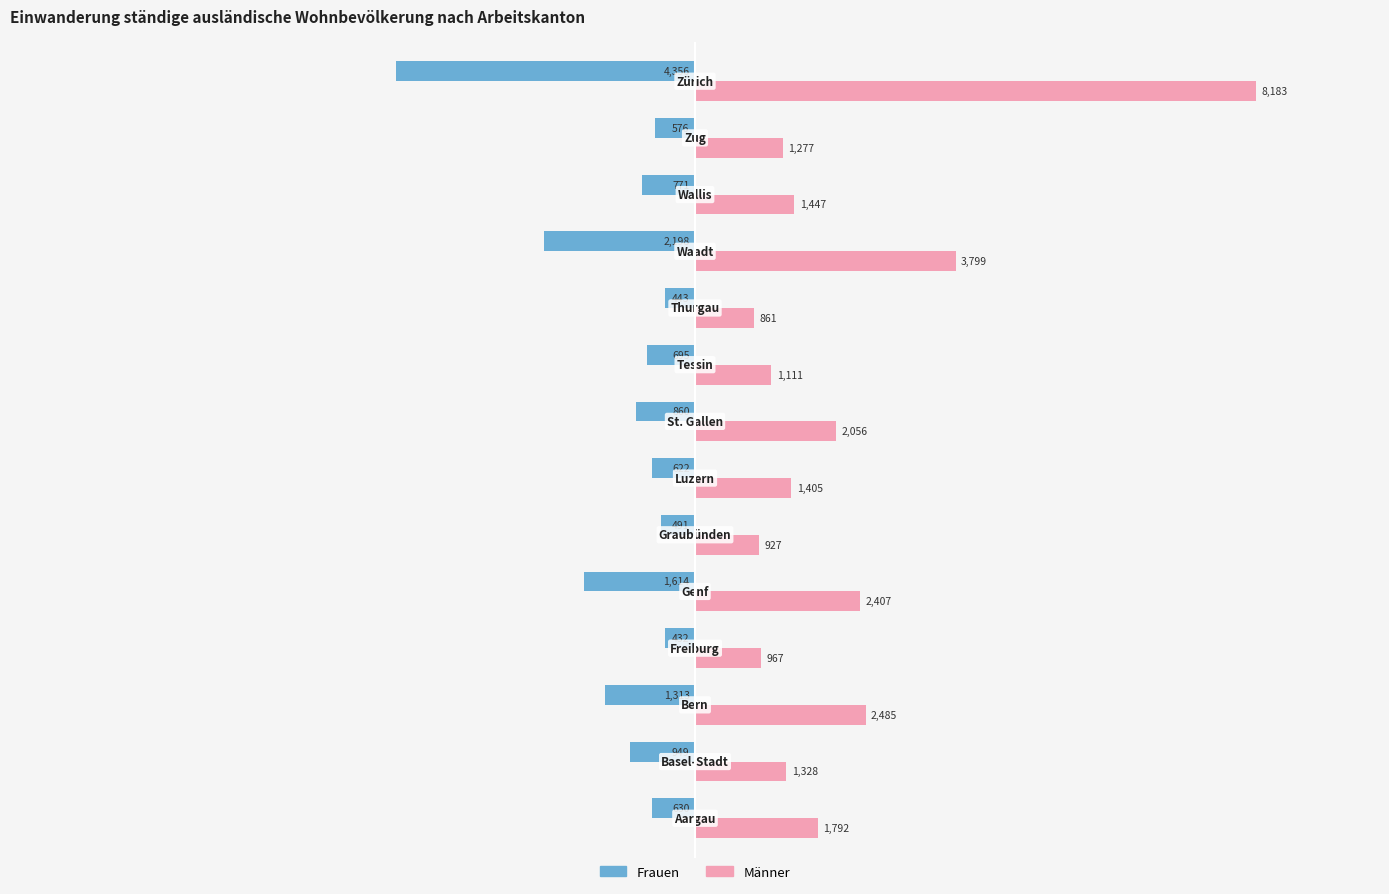

List the series in order of their overall mean, lowest first.

Frauen, Männer